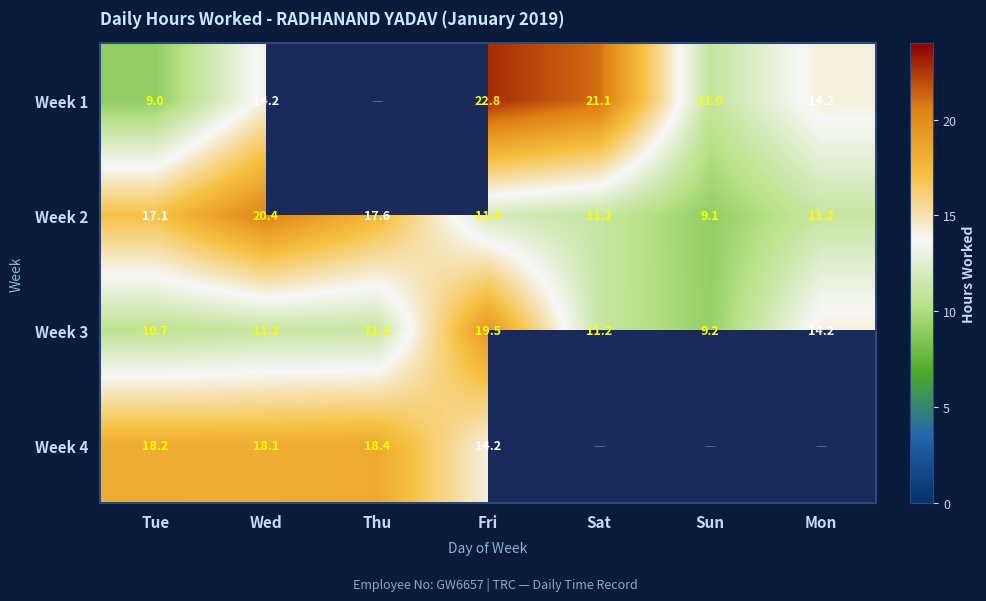

True or false: Week 2 has a value of 11.2 at Sat.

True